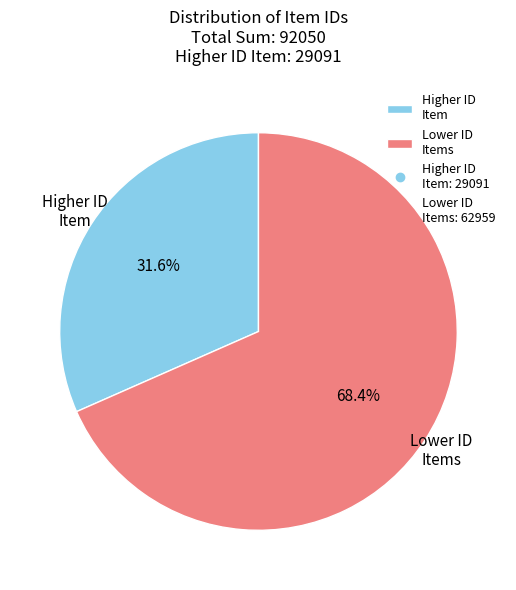

How much of the chart is everything except Higher ID Item?

68.4%